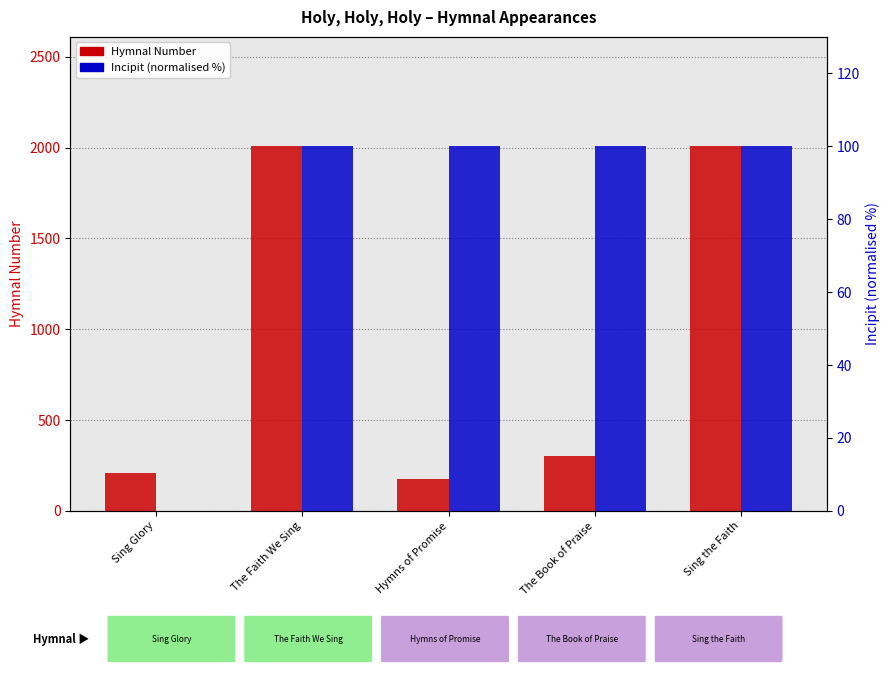

How many groups of bars are there?

5